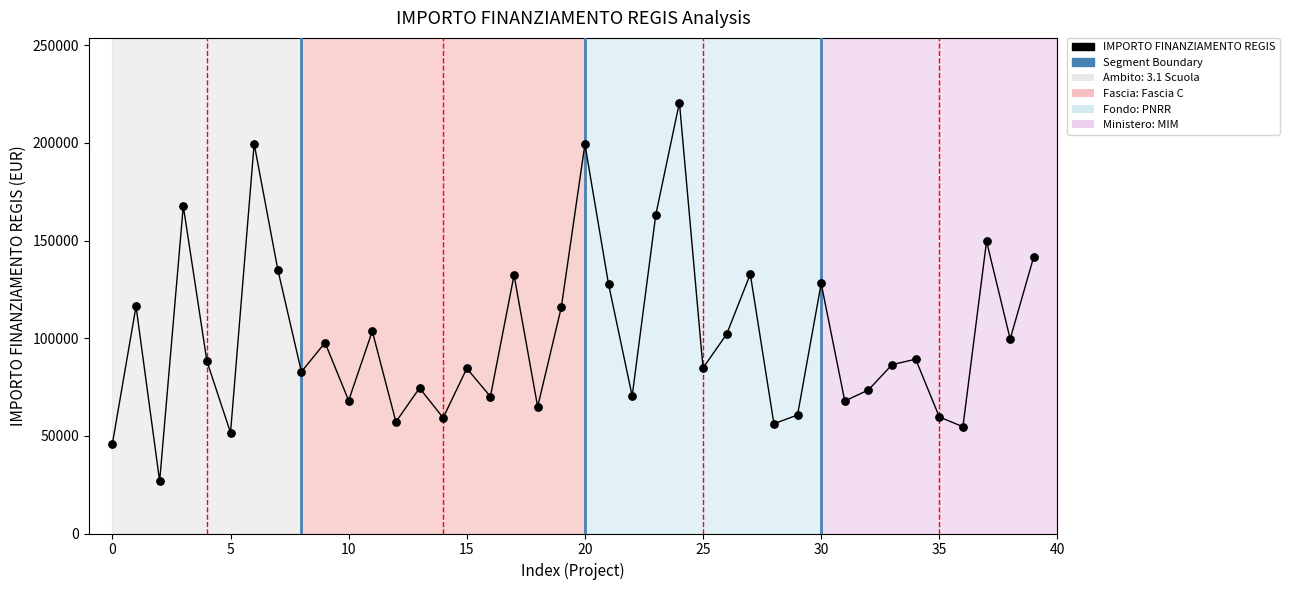

What is the range of Y values (max minus min)?

193933.1